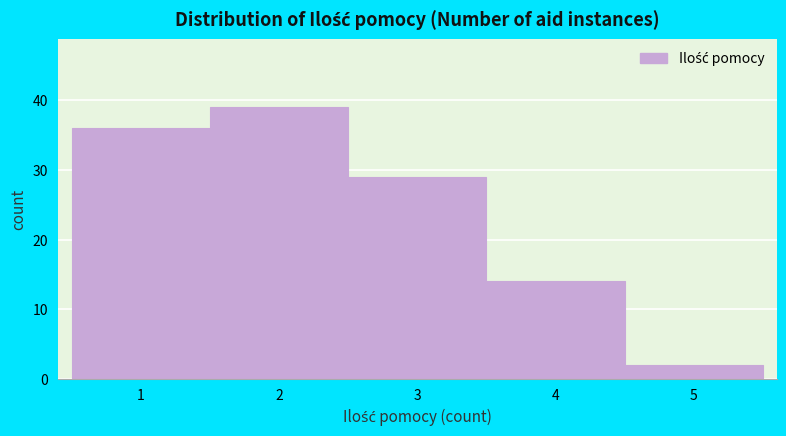

What is the height of the bar covering 0.5 to 1.5 on the x-axis? The values are not printed on the chart, so give them approximately, as read against the axis.

36